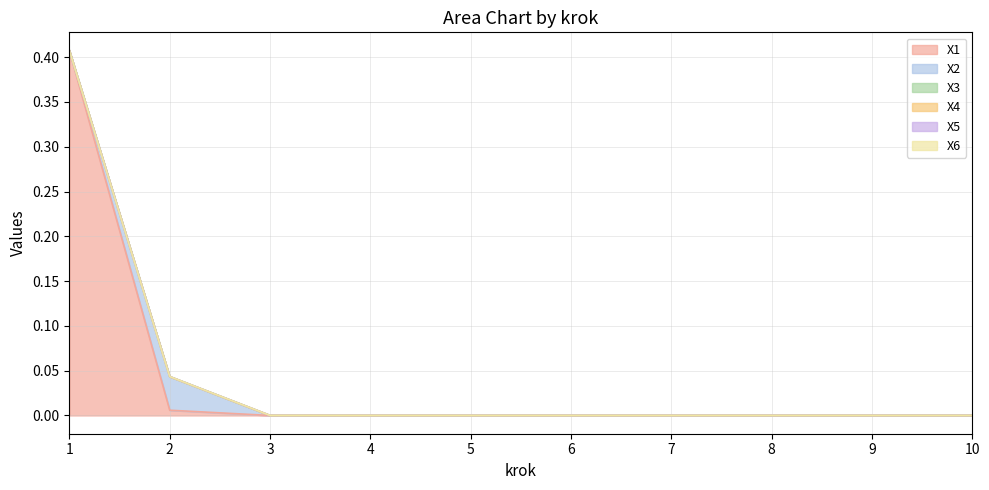

At which label is X3 closest to 0?

1